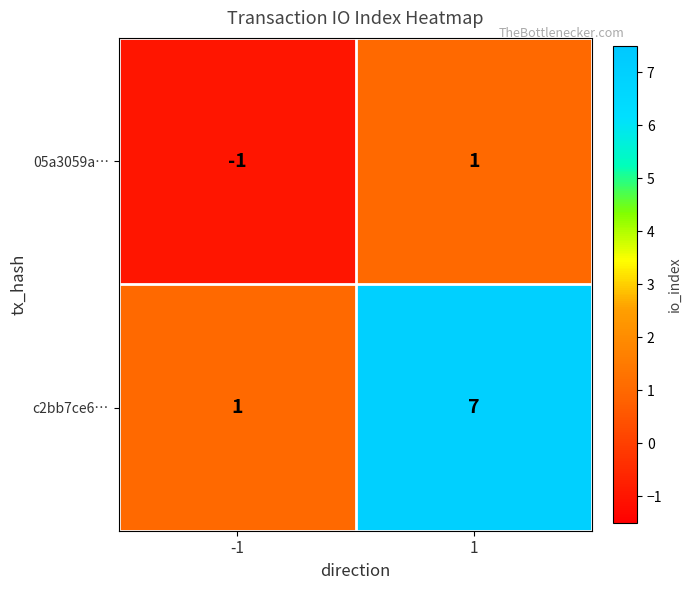

Reading left to right, extract all data points from this chart.

05a3059a…: -1=-1	1=1
c2bb7ce6…: -1=1	1=7